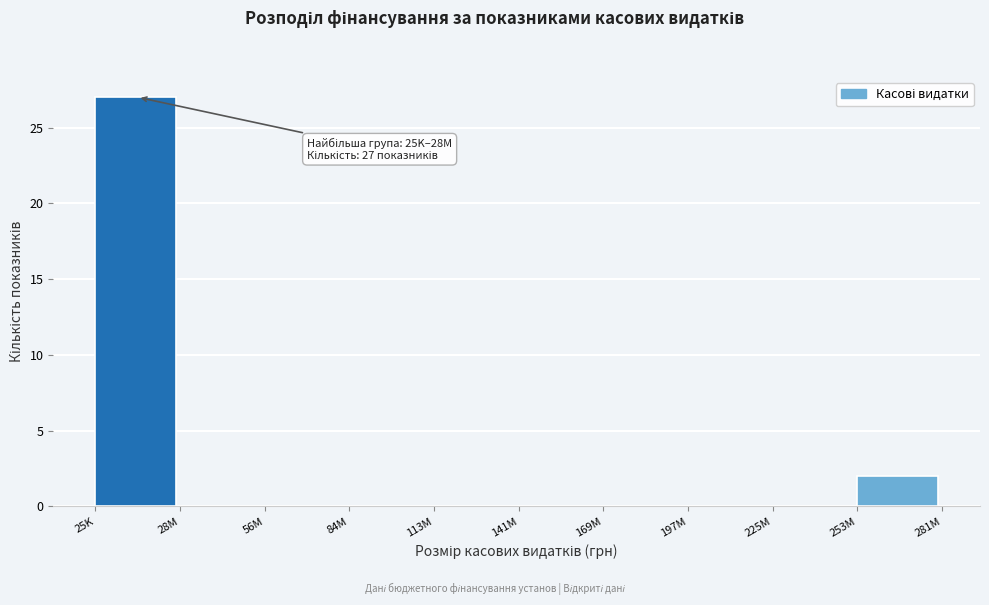

Reading right to left, extract all data points from this chart.

253M=2	225M=0	197M=0	169M=0	141M=0	113M=0	84M=0	56M=0	28M=0	25K=27